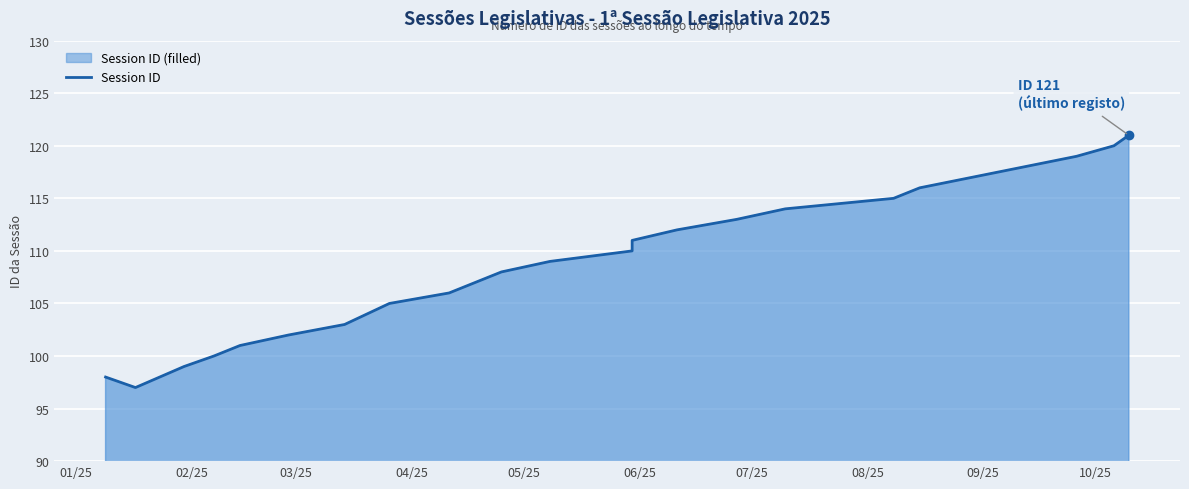

What is the average value?

109